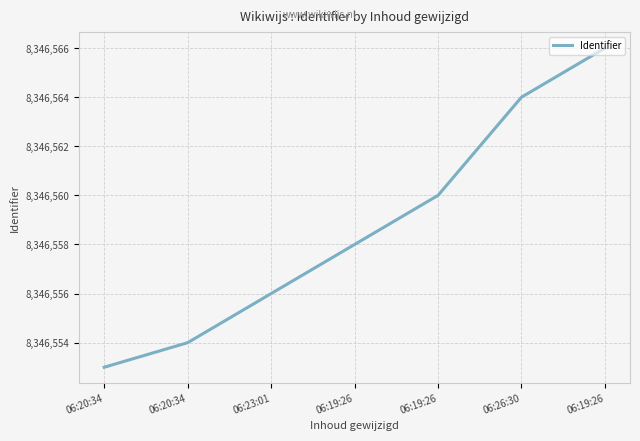

How many categories are shown in the chart?

7